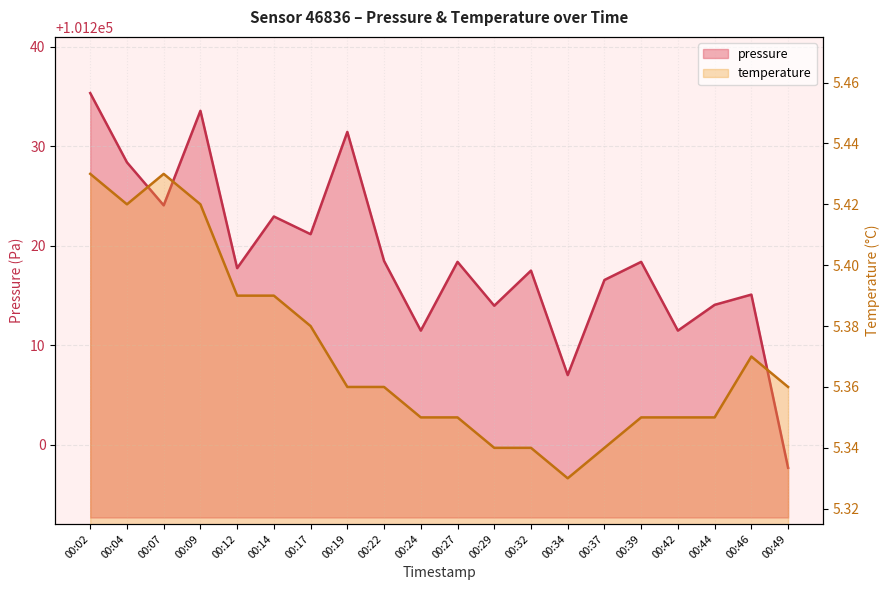

At which category is the sum across all series the highest?

00:02